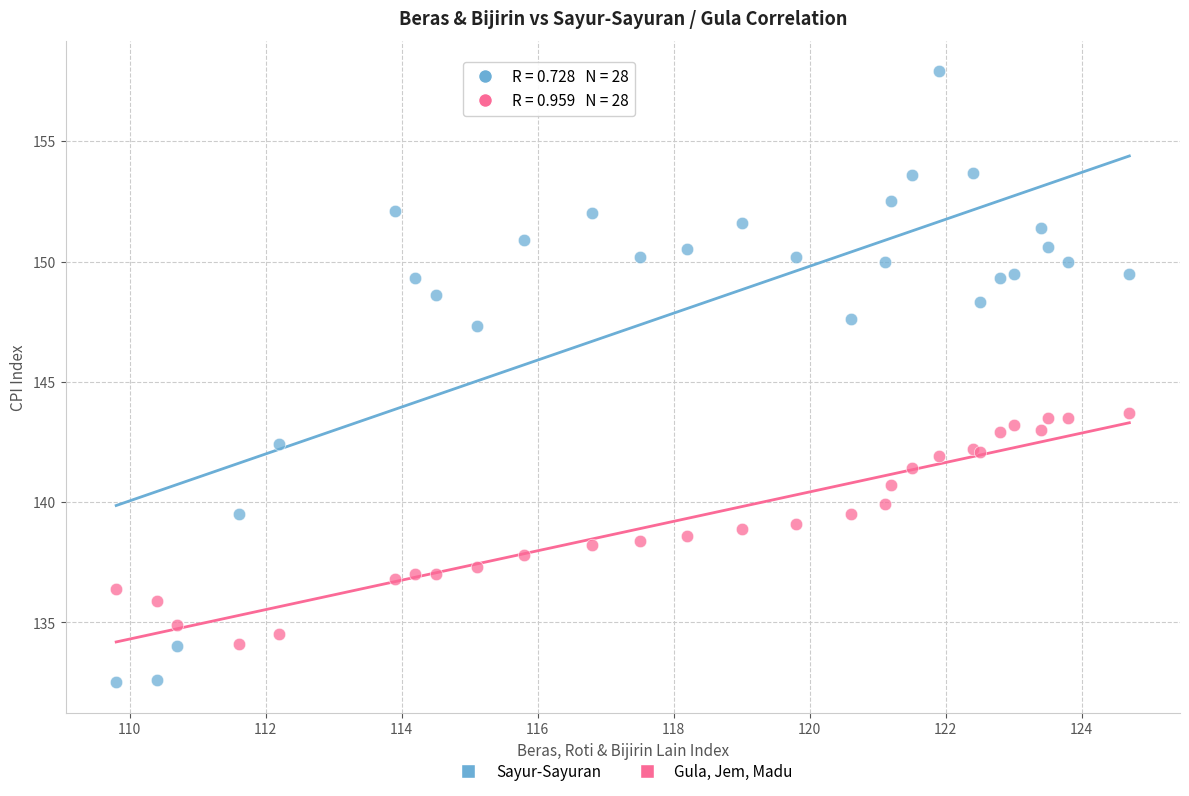

What is the X range (max minus min) for the scatter plot?

14.9